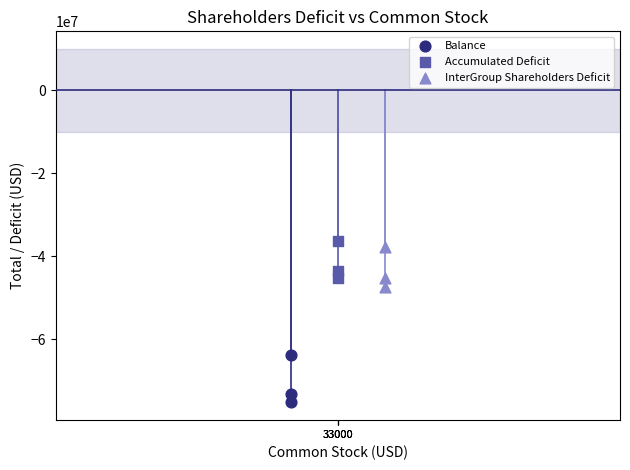

Which series reaches the minimum Y coordinate?

Balance